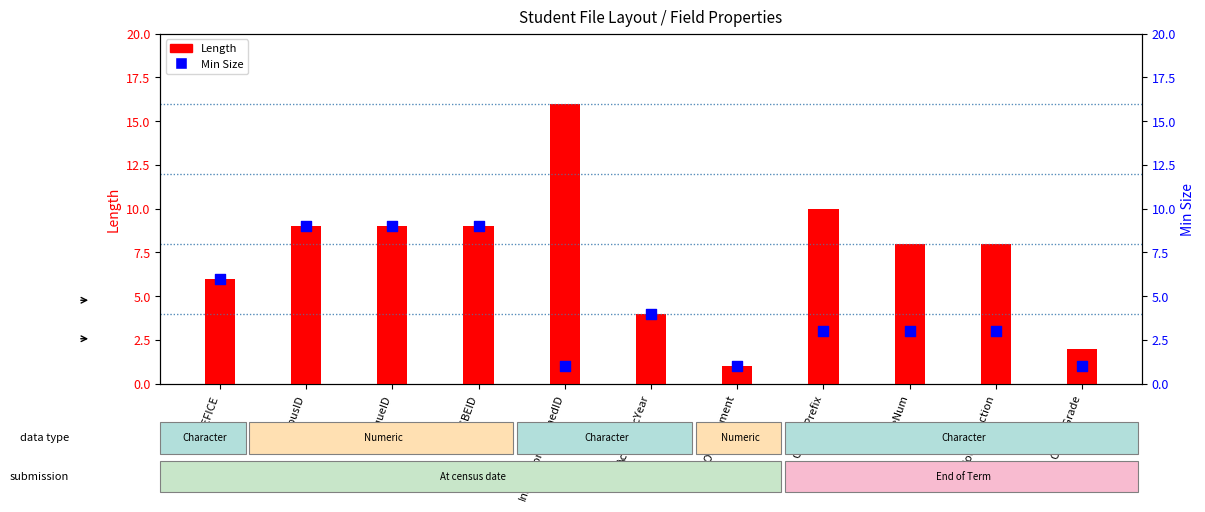

What is the total value across all series at CourseNum?

11